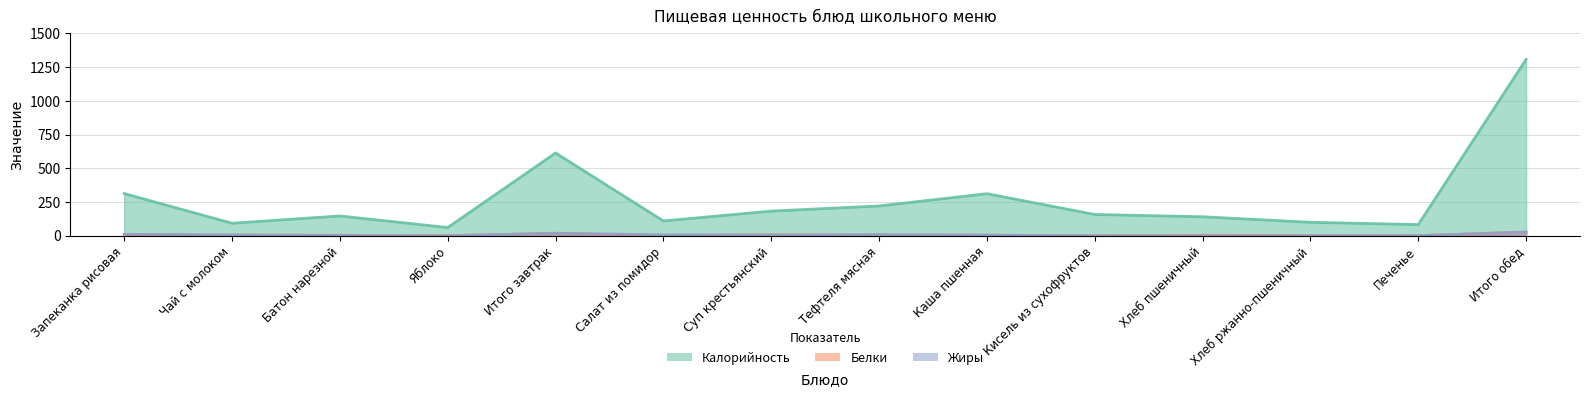

How many values in the Белки series are below 4?

5